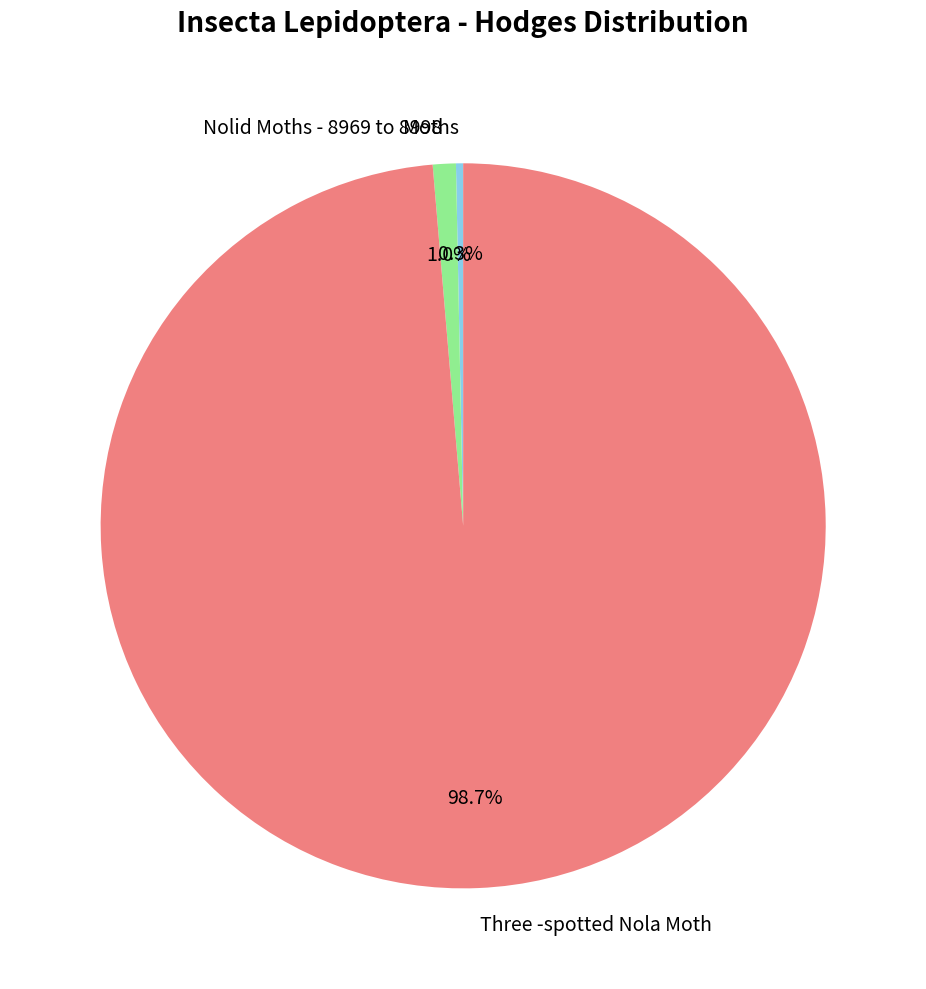

Which slice is the largest?

Three -spotted Nola Moth